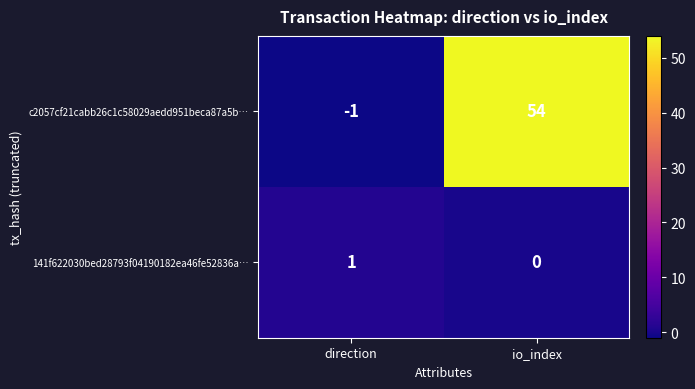

Reading right to left, transcribe all the data shown in this chart.

c2057cf21cabb26c1c58029aedd951beca87a5b…: 54	-1
141f622030bed28793f04190182ea46fe52836a…: 0	1